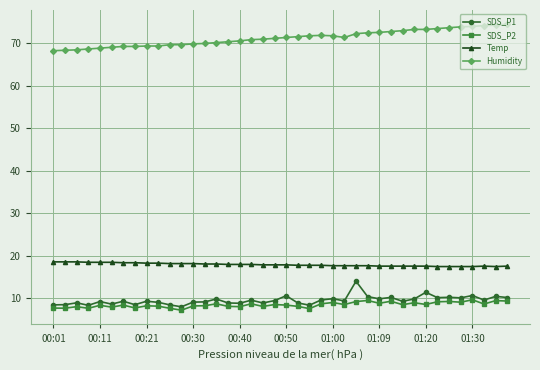

Which series has the largest total across all categories?

Humidity